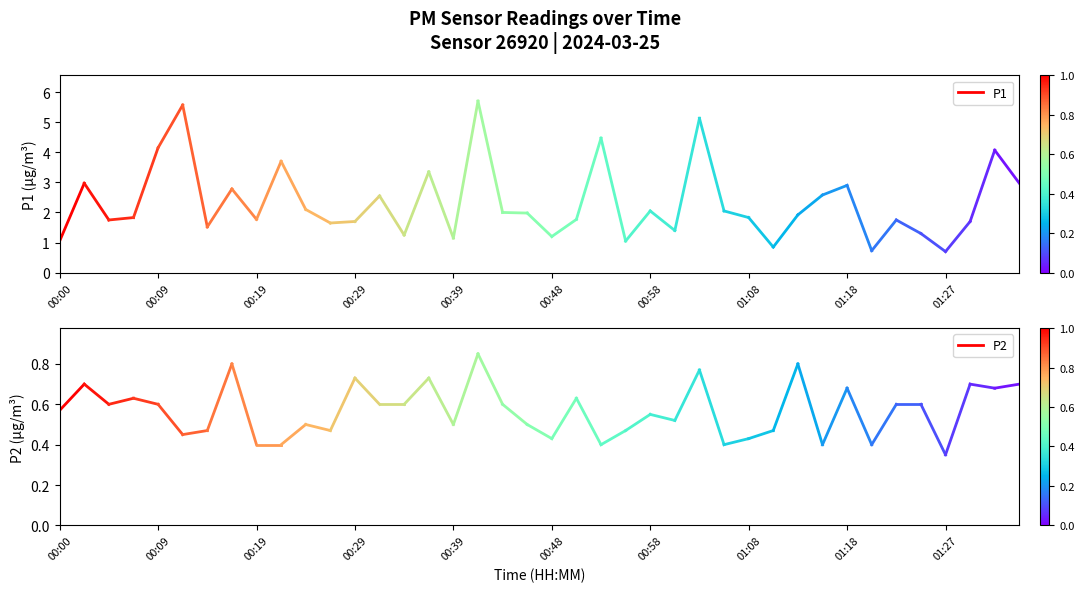

Between 00:00 and 00:09, which is larger?

00:09